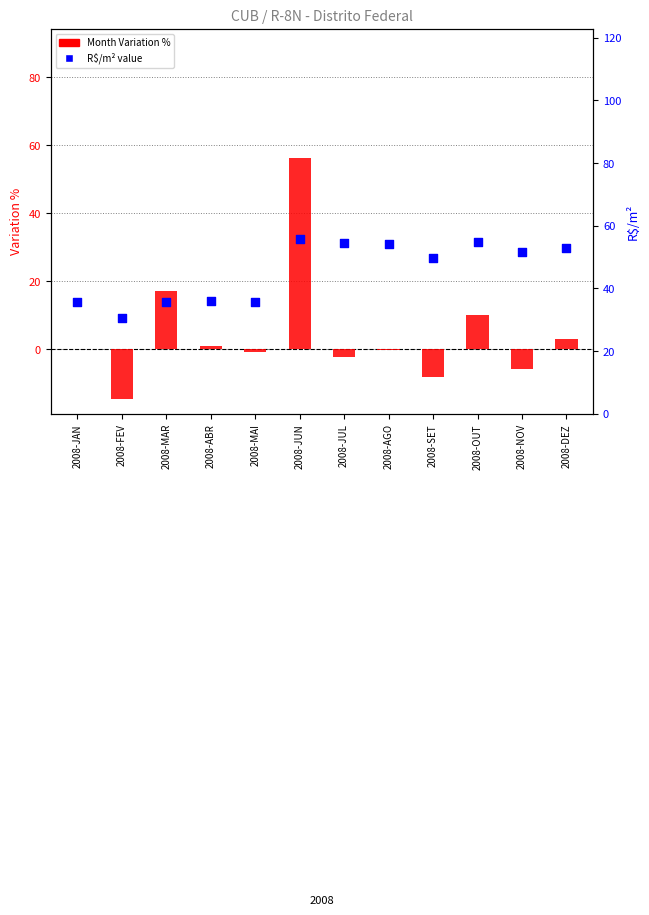

Which series has the widest spread of Y values?

Month Variation %